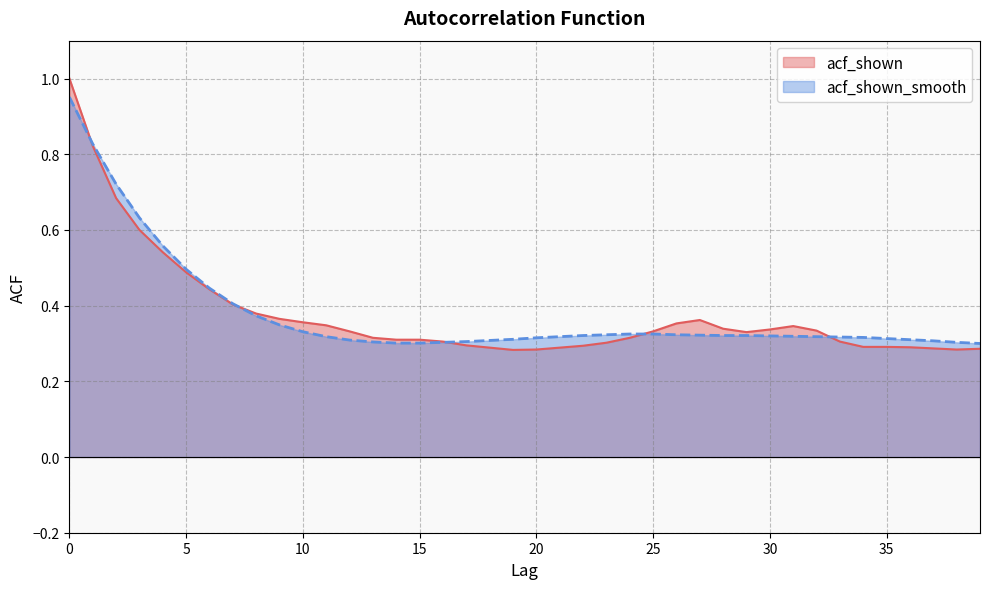

The acf_shown series shows 0.8 at 1. True or false?

True